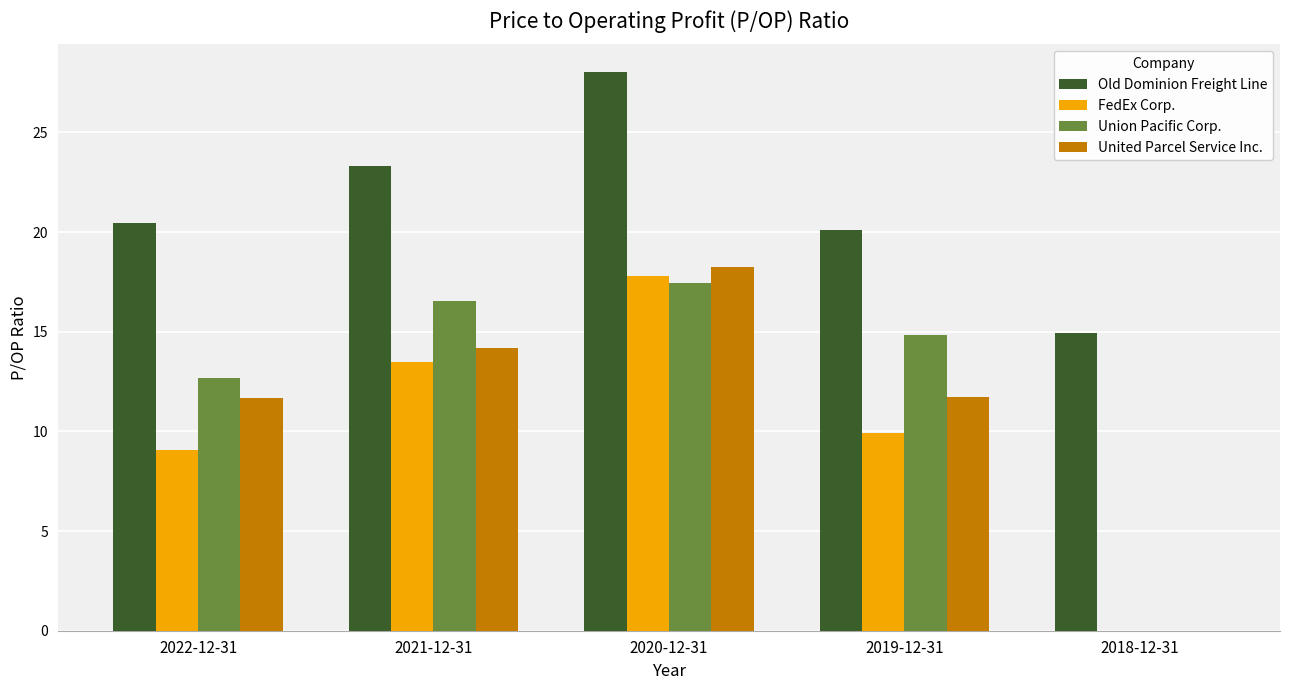

Which series changed the most between 2022-12-31 and 2021-12-31?

FedEx Corp.